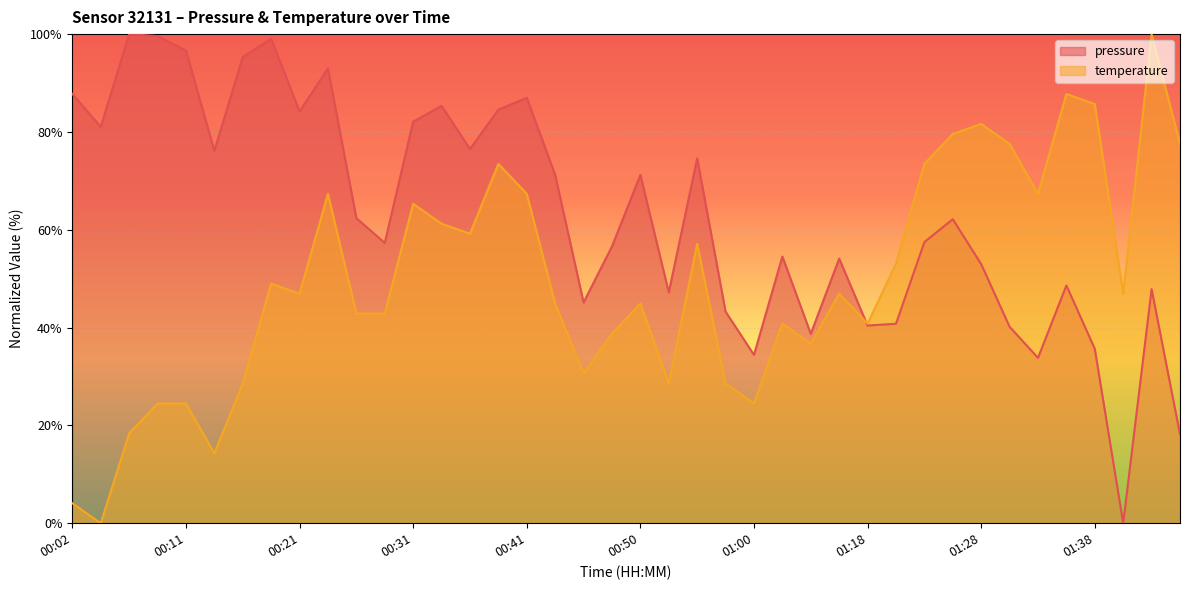

Rank the series by their average value, from lowest to highest.

temperature, pressure